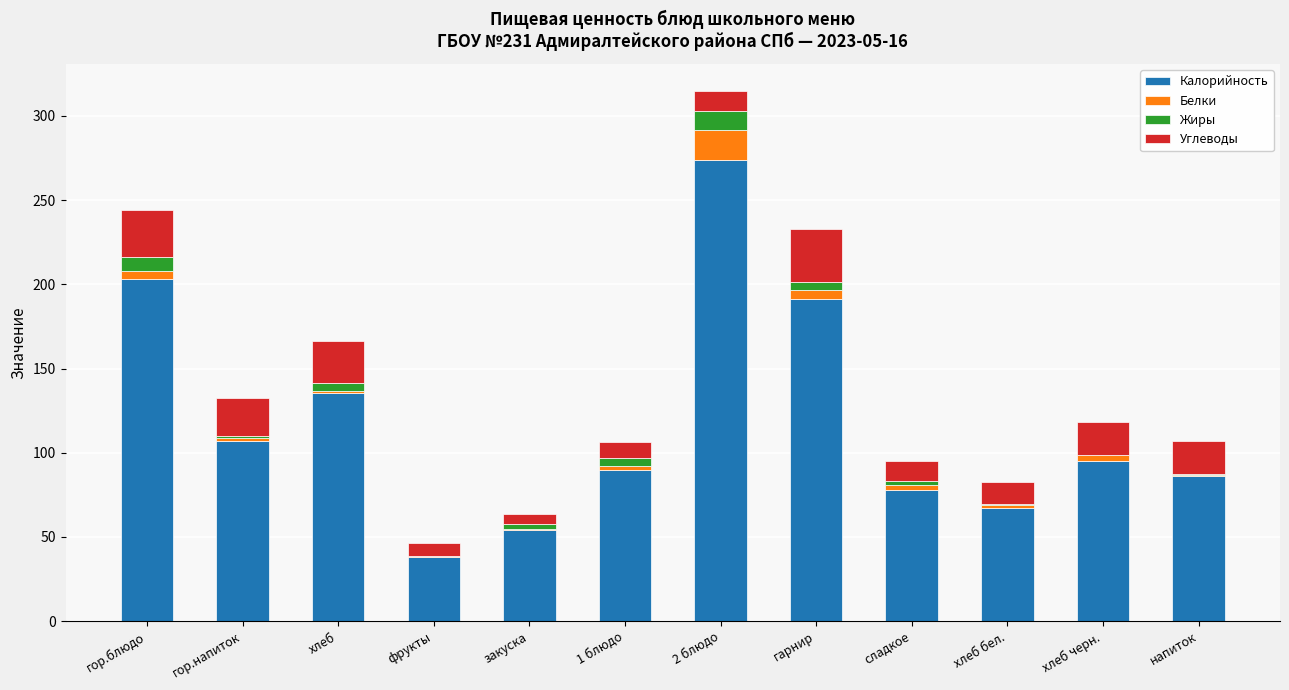

What is the highest value of the Калорийность series?

274.0